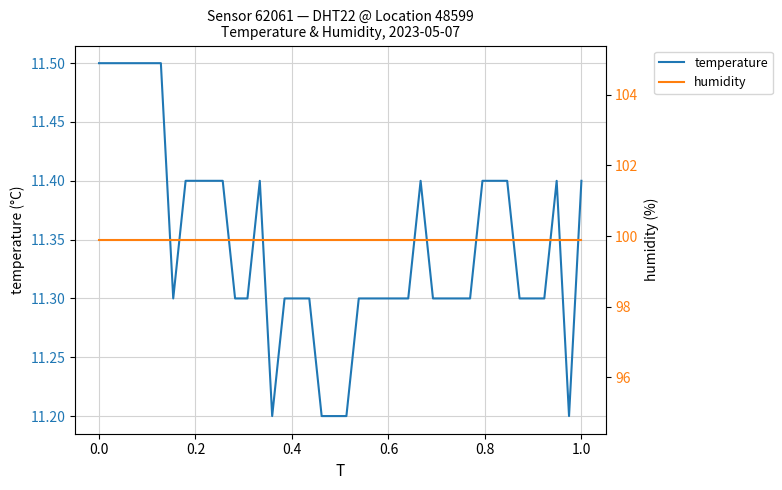

Count the number of data series in this chart.

2